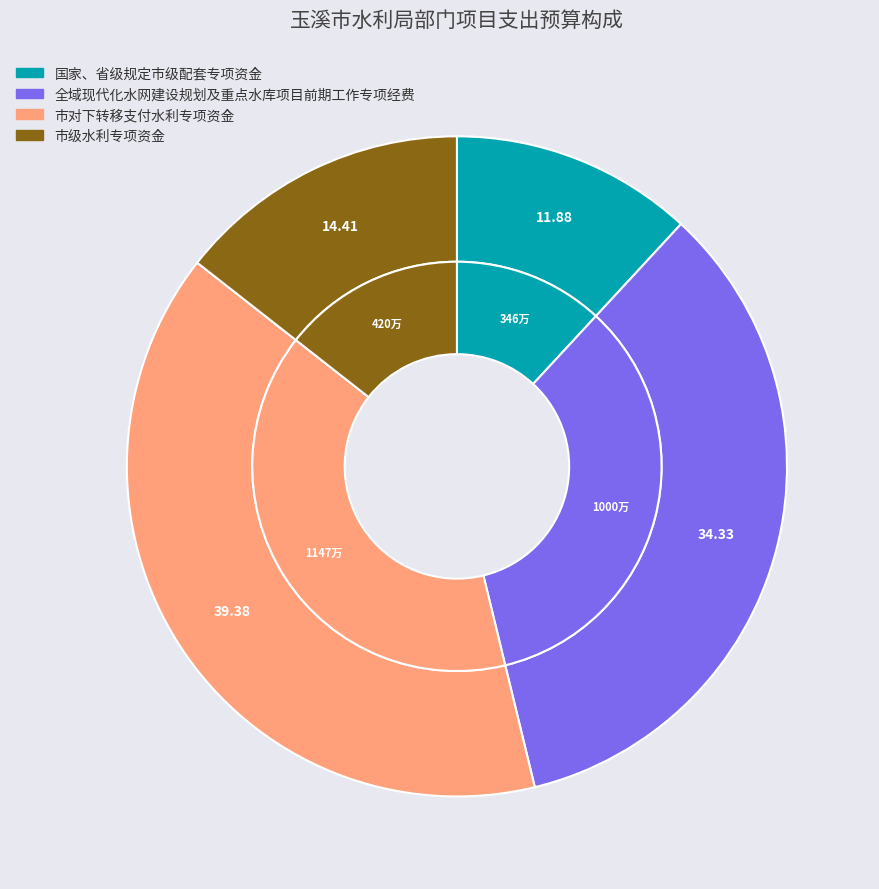

Which category has the smallest portion of the pie?

国家、省级规定市级配套专项资金